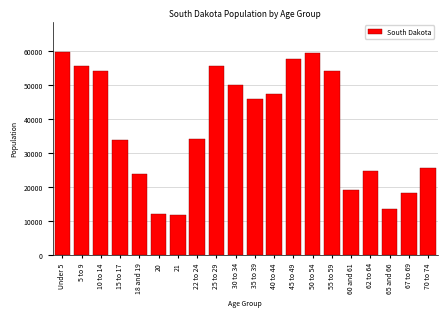

Is it true that the value at 5 to 9 is 55531?

True